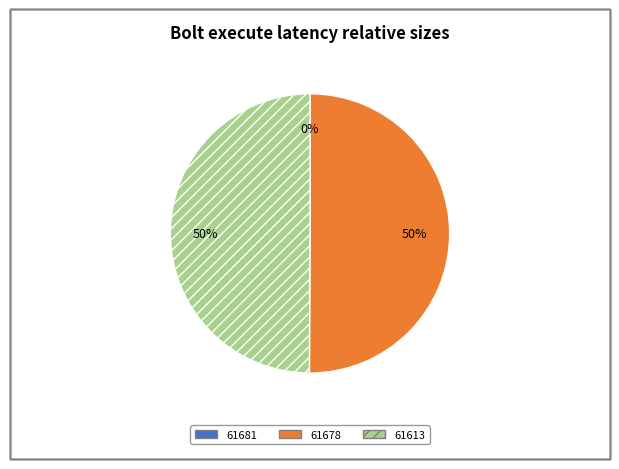

Between 61681 and 61613, which is larger?

61613